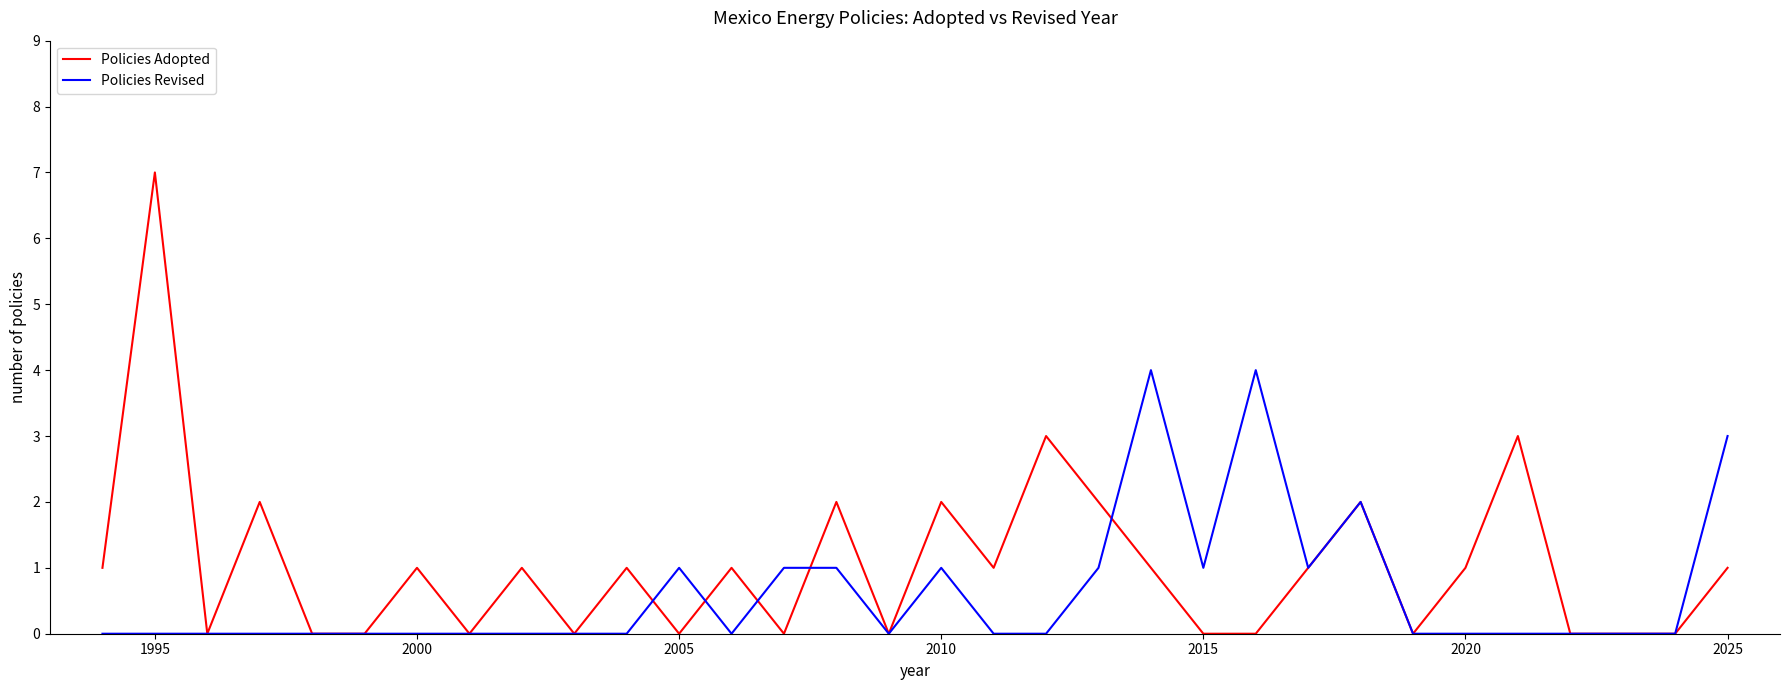

What is the maximum value for Policies Revised?

4